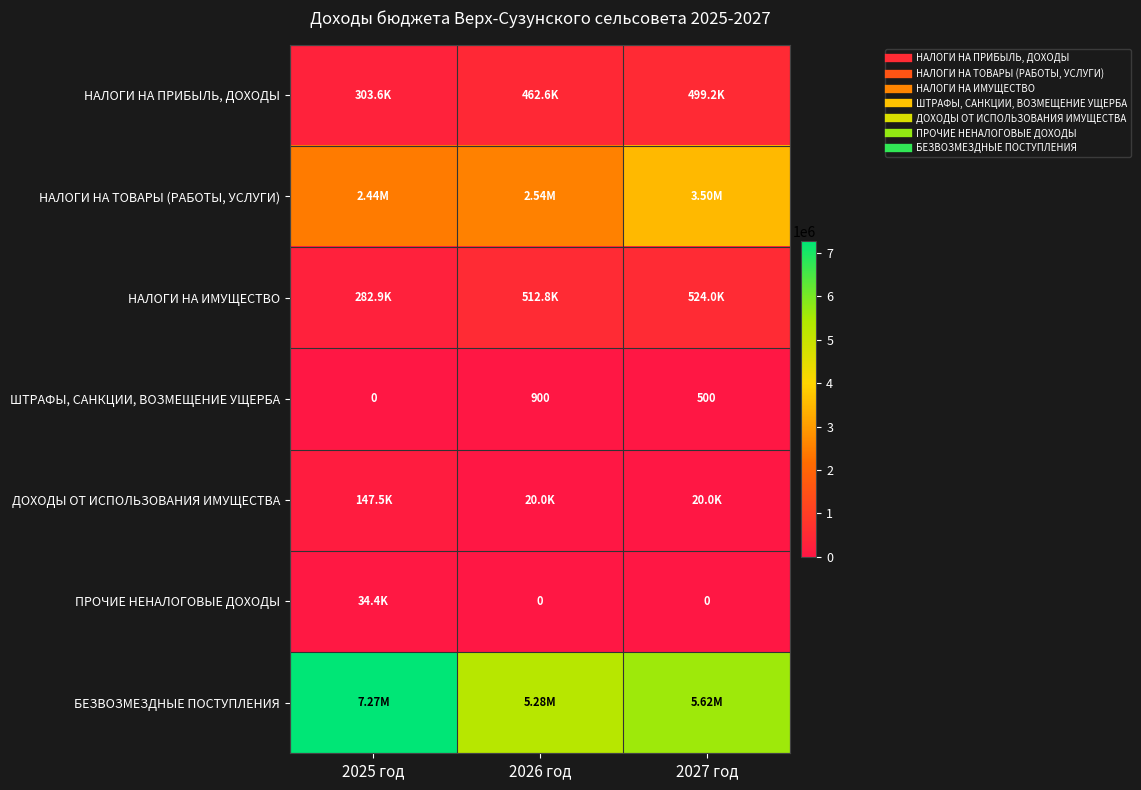

At which category is the sum across all series the highest?

2025 год